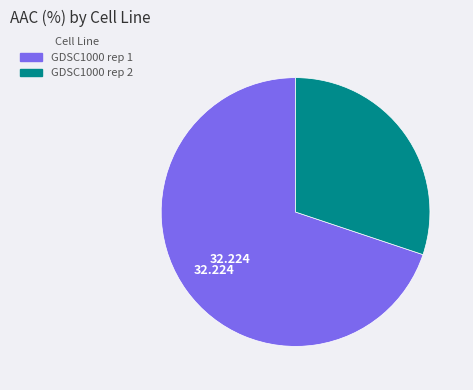

Rank the categories by value from highest to lowest.

GDSC1000 rep 1, GDSC1000 rep 2